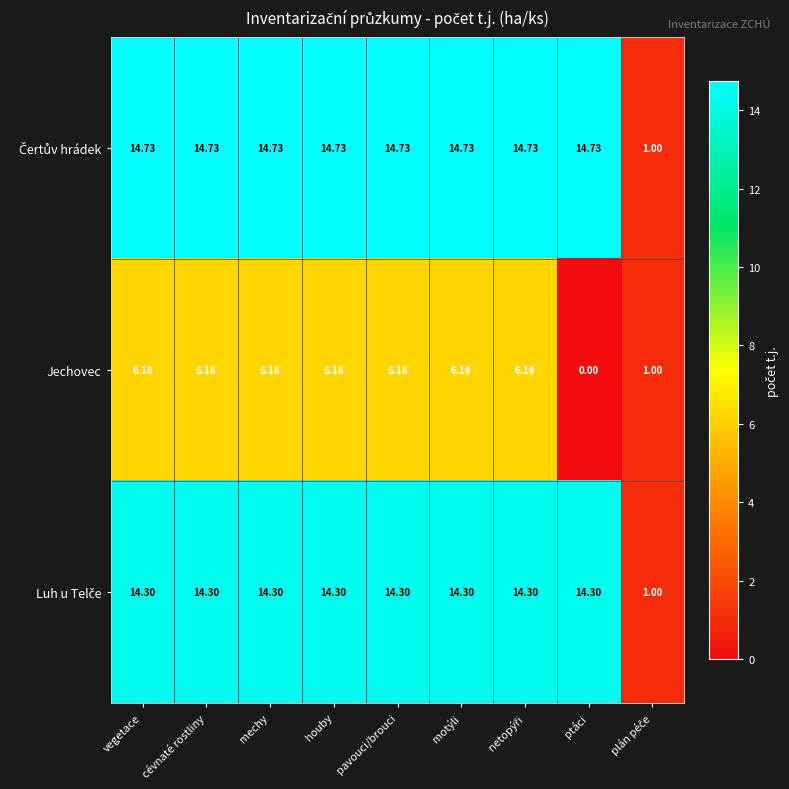

At which label does Jechovec first exceed 6?

vegetace